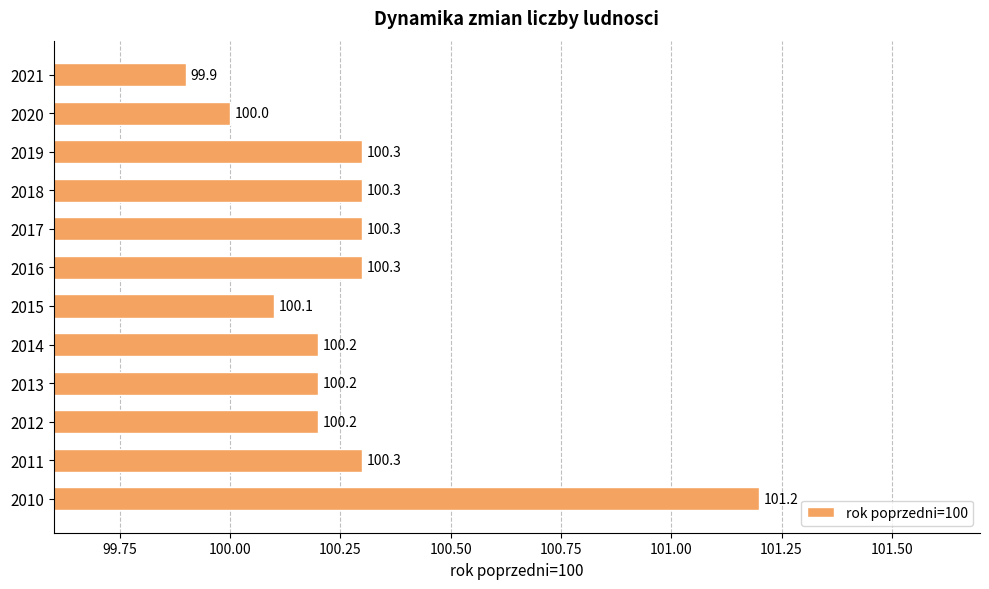

How many bars are there in total?

12